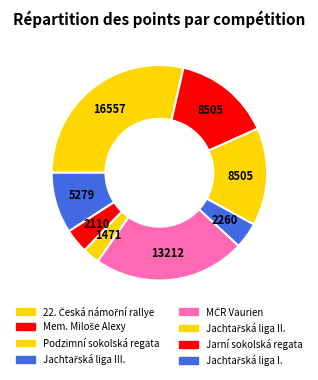

How many segments does this pie chart have?

8